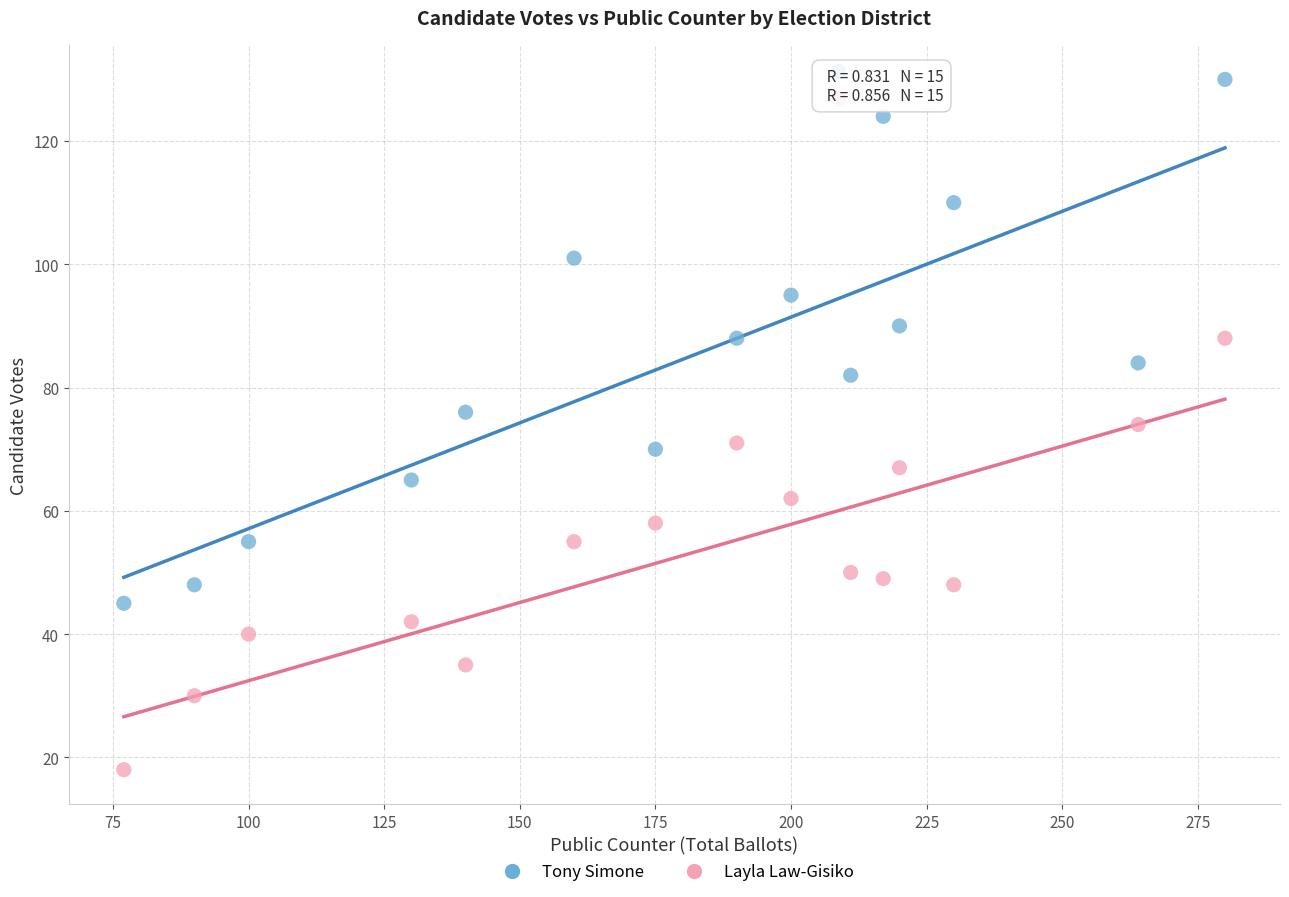

What is the X range (max minus min) for the scatter plot?

203